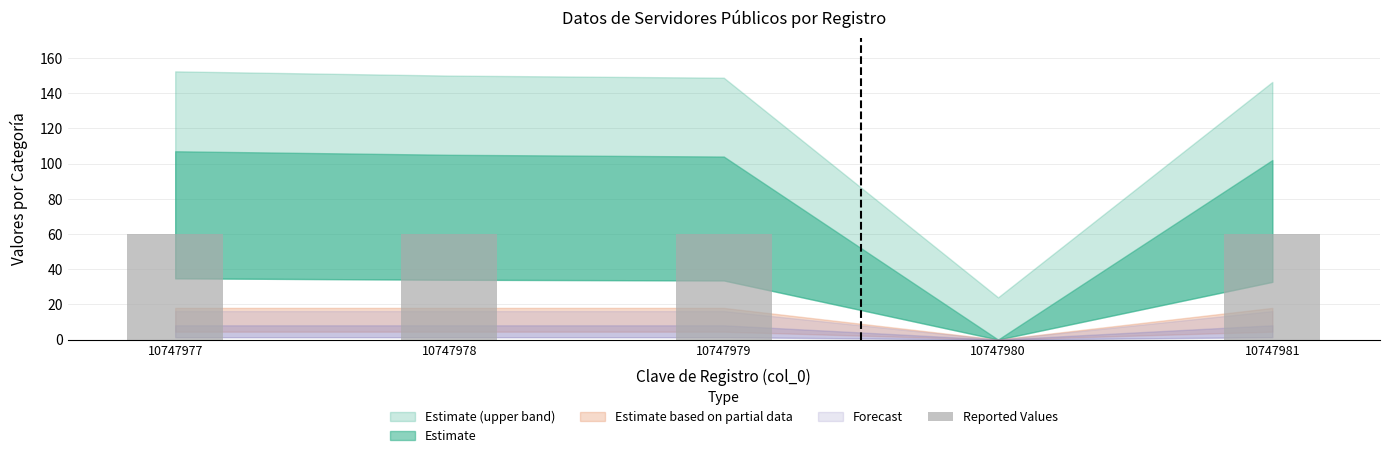

Reading left to right, list all the values displayed in this chart.

60	60	60	0	60